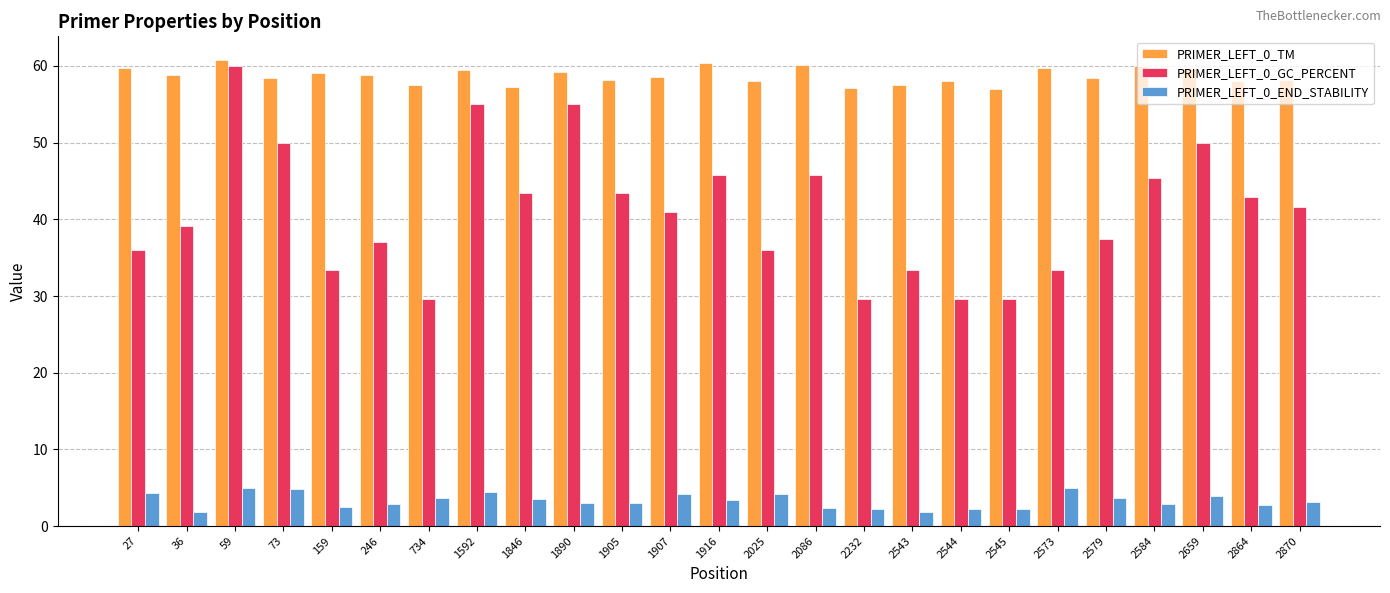

Rank the series at 2544 from highest to lowest value.

PRIMER_LEFT_0_TM, PRIMER_LEFT_0_GC_PERCENT, PRIMER_LEFT_0_END_STABILITY